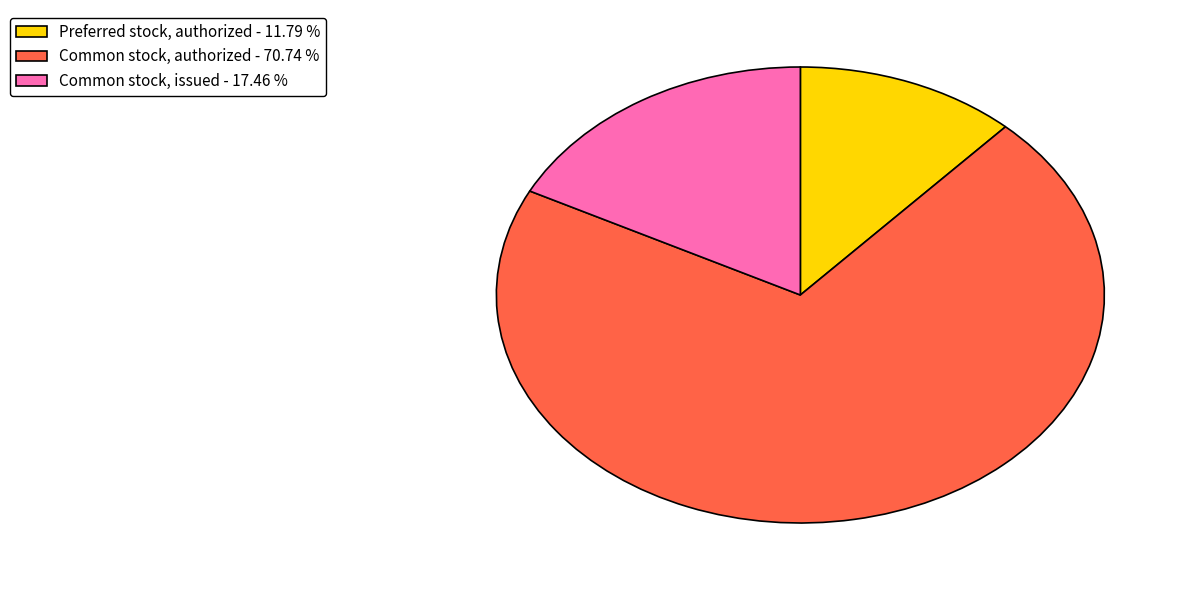

Which slice represents more than half of the pie?

Common stock, authorized - 70.74 %